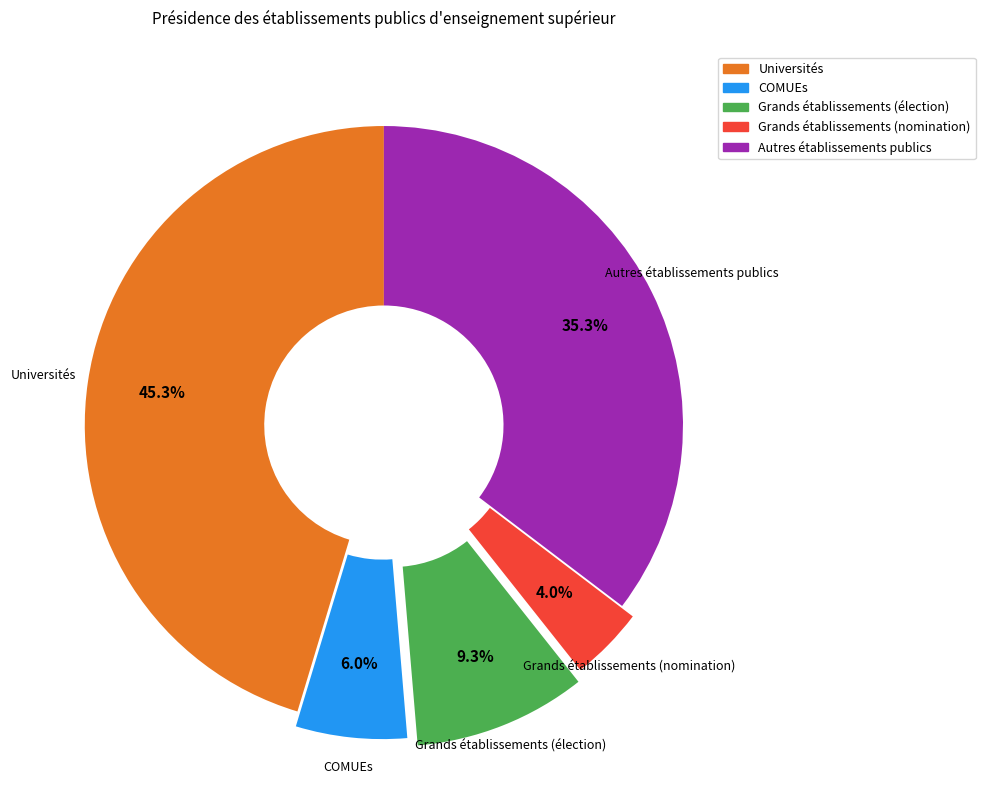

To the nearest percent, what is the difference between the largest and smallest slice percentages?

41%